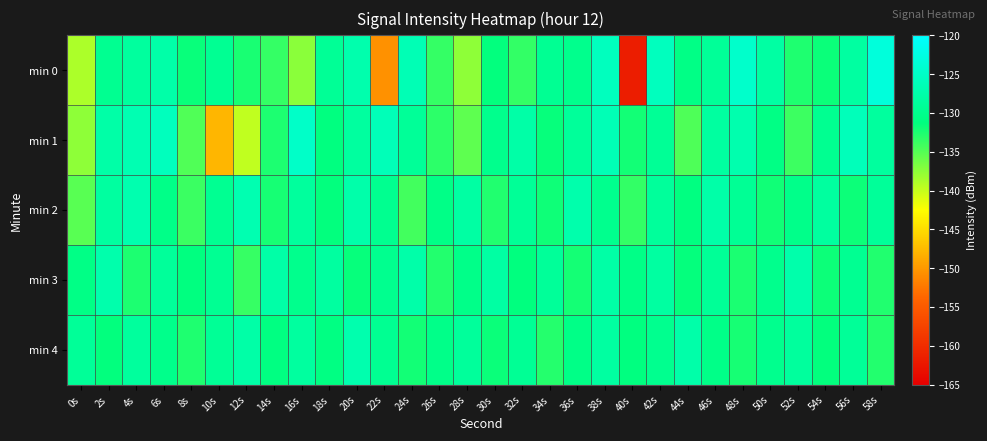

Which label corresponds to the largest value in the chart?

58s